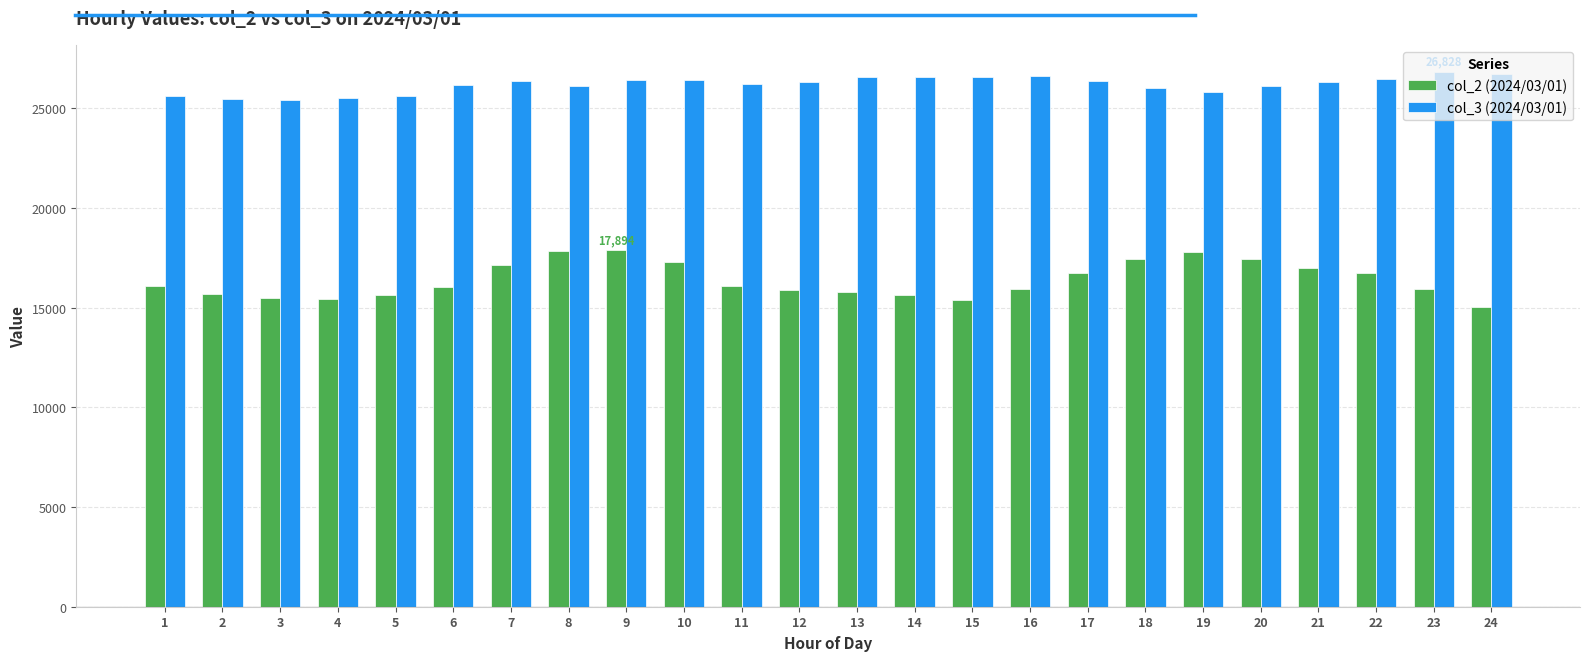

Is the value of col_3 (2024/03/01) at 19 greater than the value of col_2 (2024/03/01) at 4?

Yes